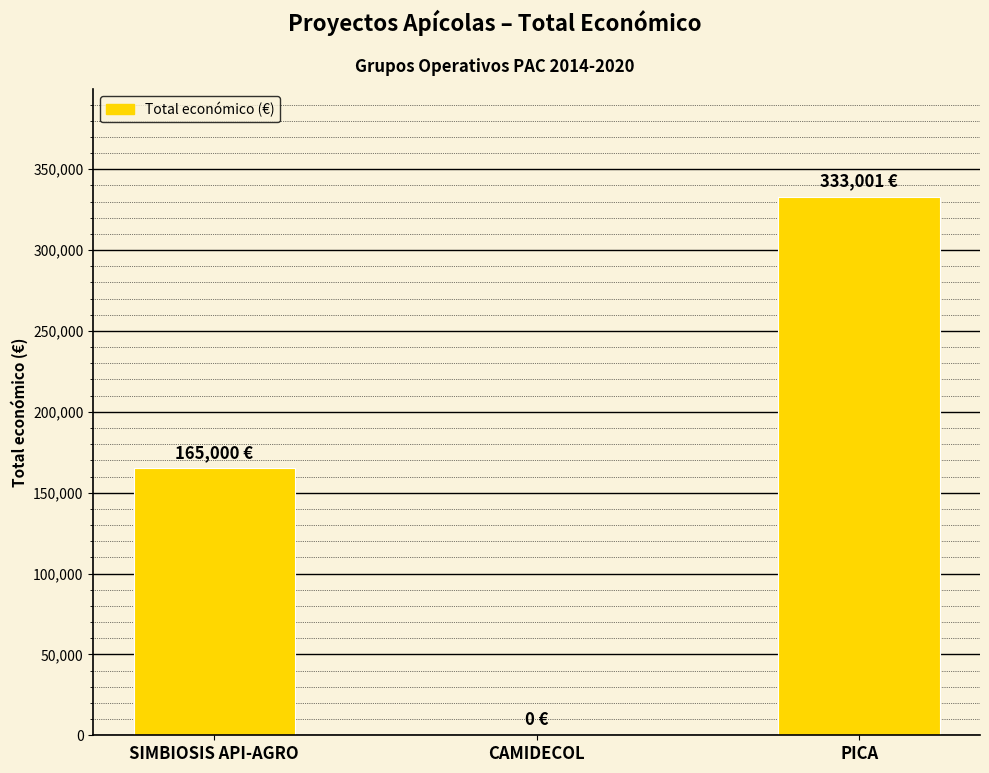

What is the sum of all values?

498001